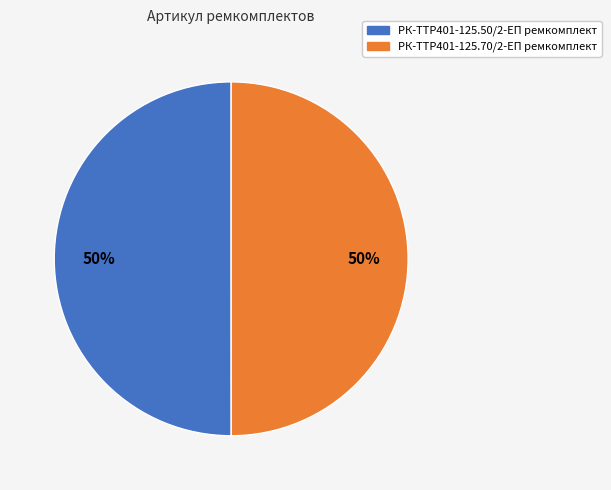

The РК-TTР401-125.50/2-ЕП ремкомплект slice represents 42% of the pie. True or false?

False